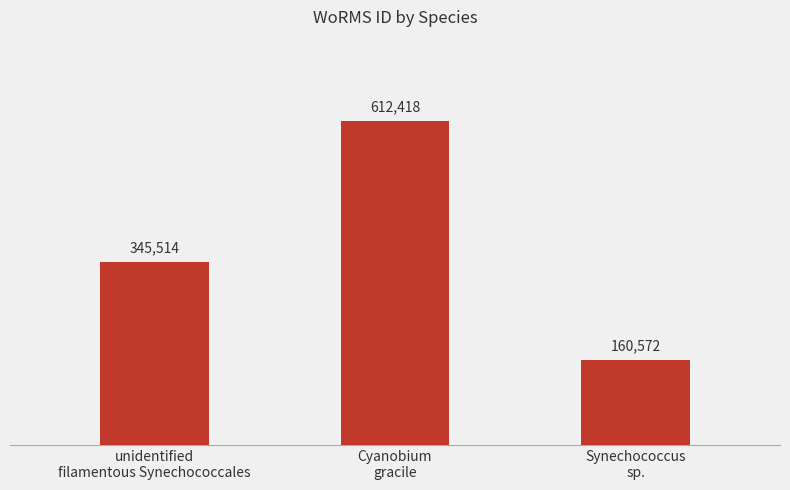

List the labels in order of value, smallest first.

Synechococcus
sp., unidentified
filamentous Synechococcales, Cyanobium
gracile